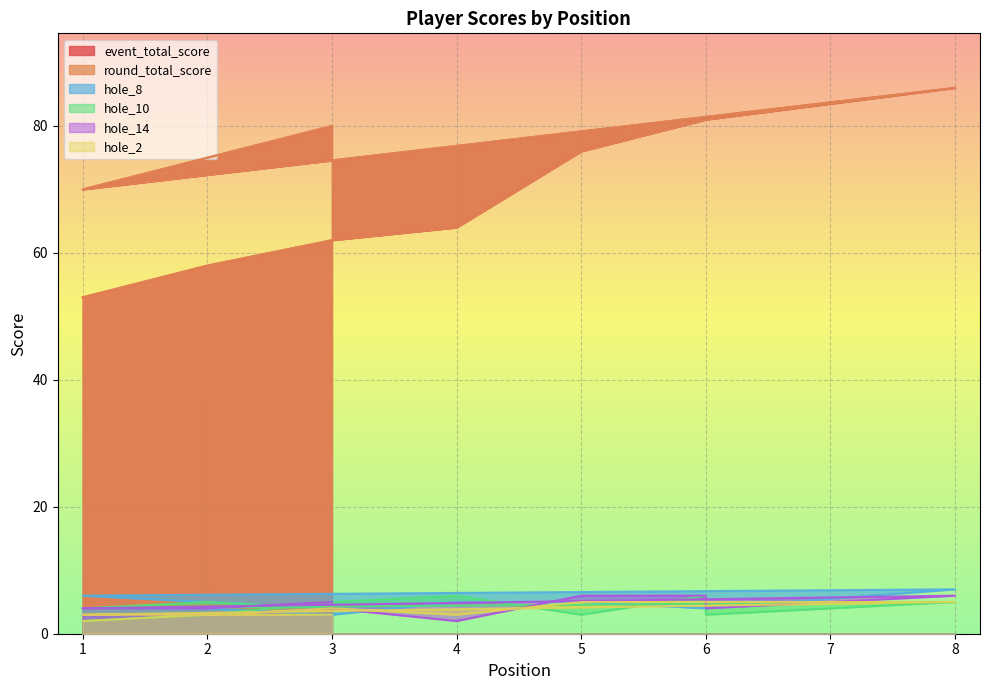

True or false: event_total_score and hole_14 intersect in this chart.

False